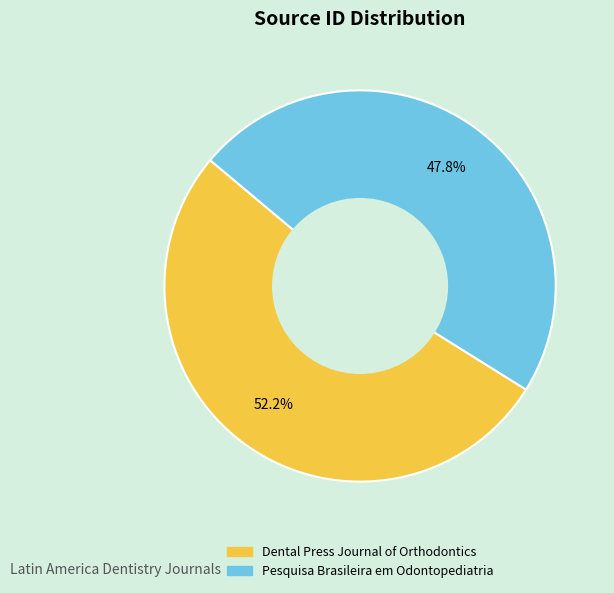

What portion of the pie excludes Pesquisa Brasileira em Odontopediatria?

52.2%